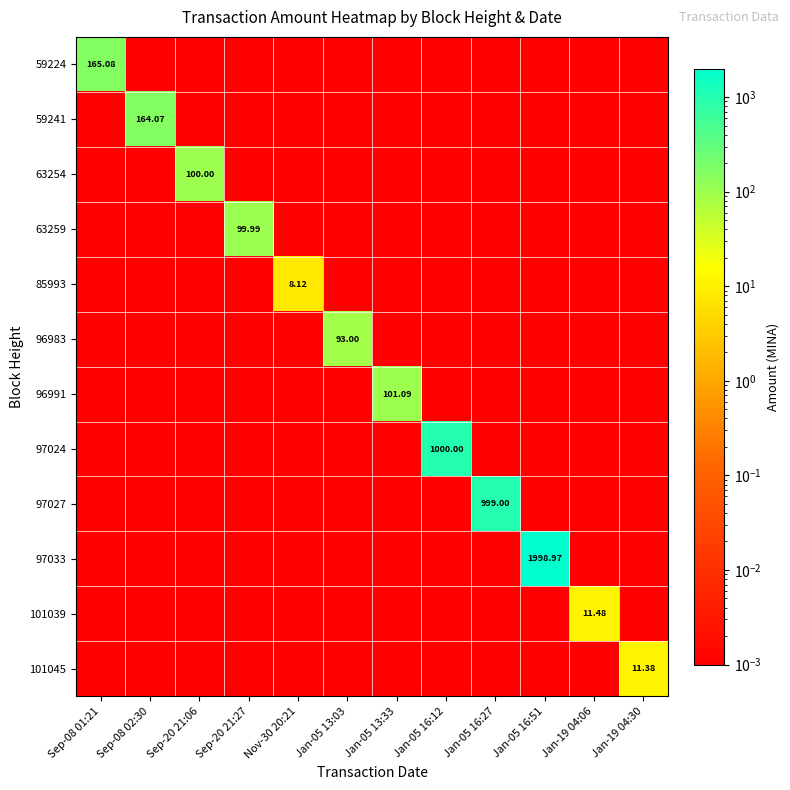

What is the difference between the 63254 values at Sep-08 01:21 and Sep-20 21:06?

100.0